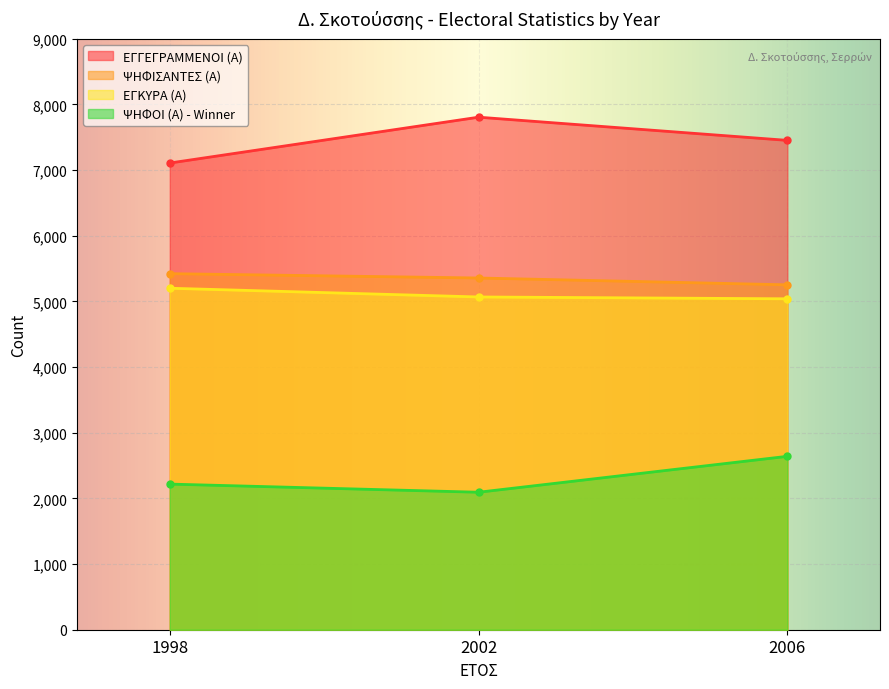

Which label corresponds to the largest value in the chart?

2002